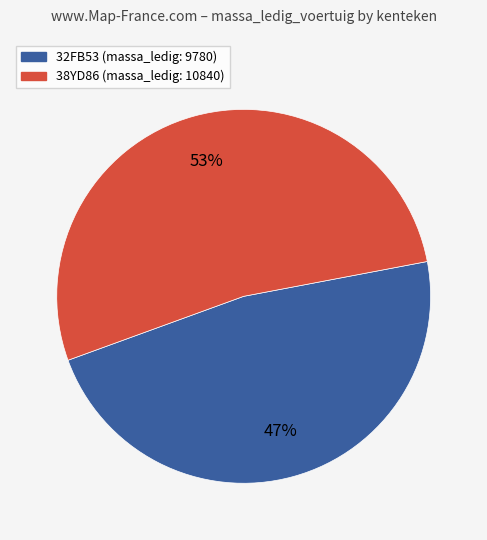

Combined, do 38YD86 and 32FB53 account for over 50%?

Yes